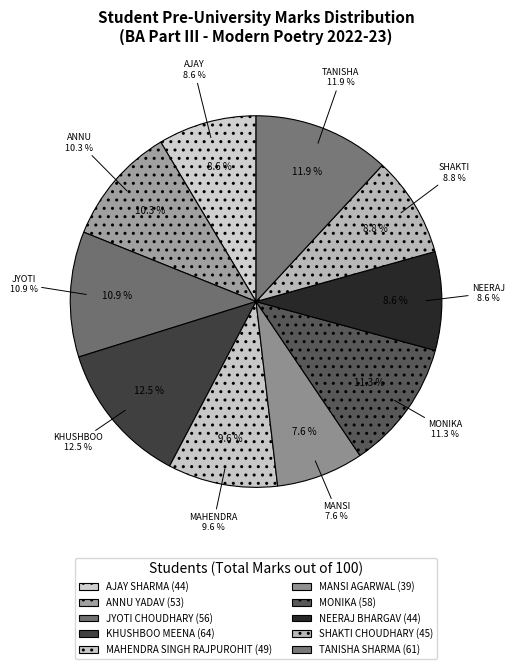

How much of the chart is everything except JYOTI CHOUDHARY?

89.1%